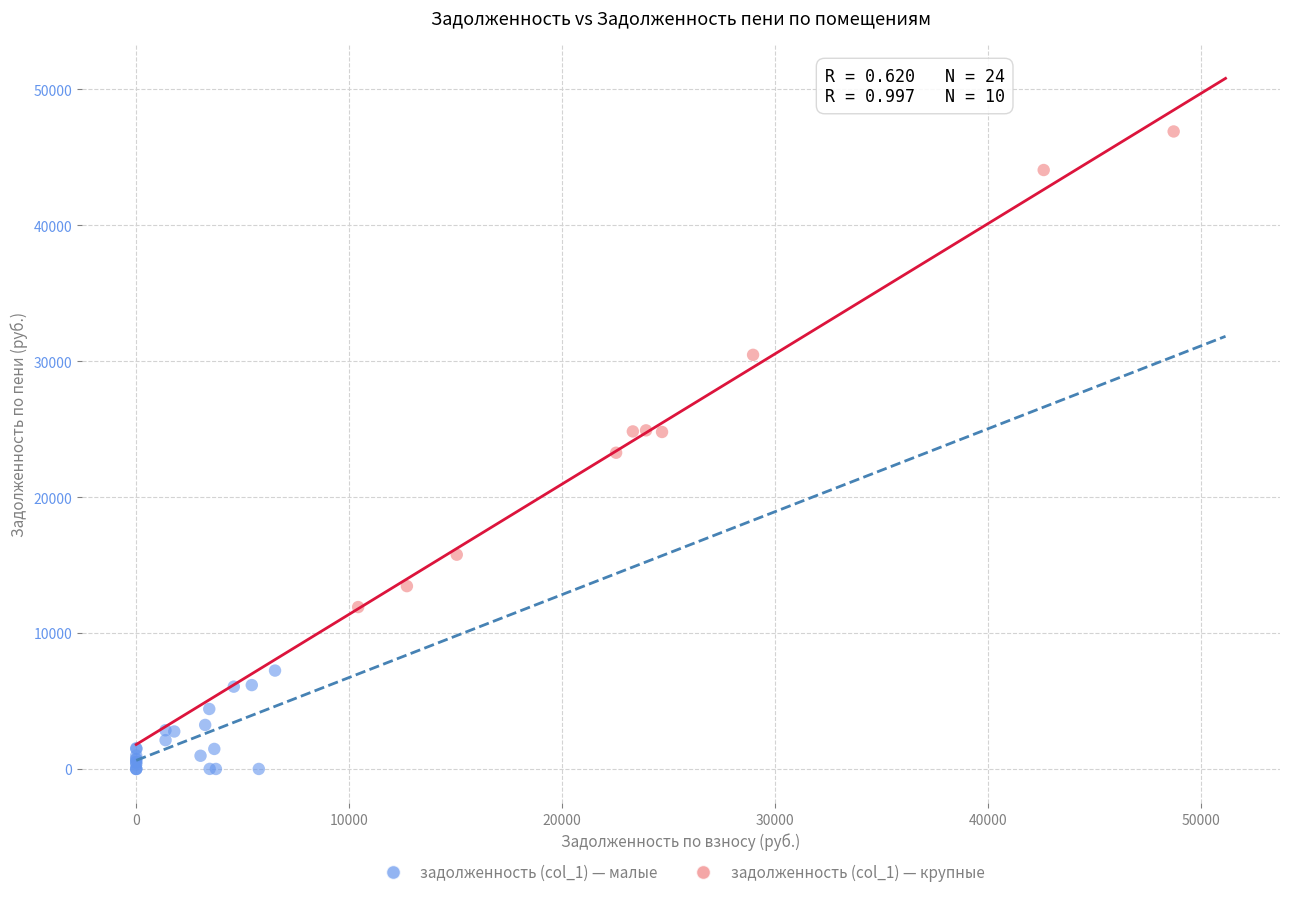

Which series contains the highest Y value?

задолженность (col_1) — крупные